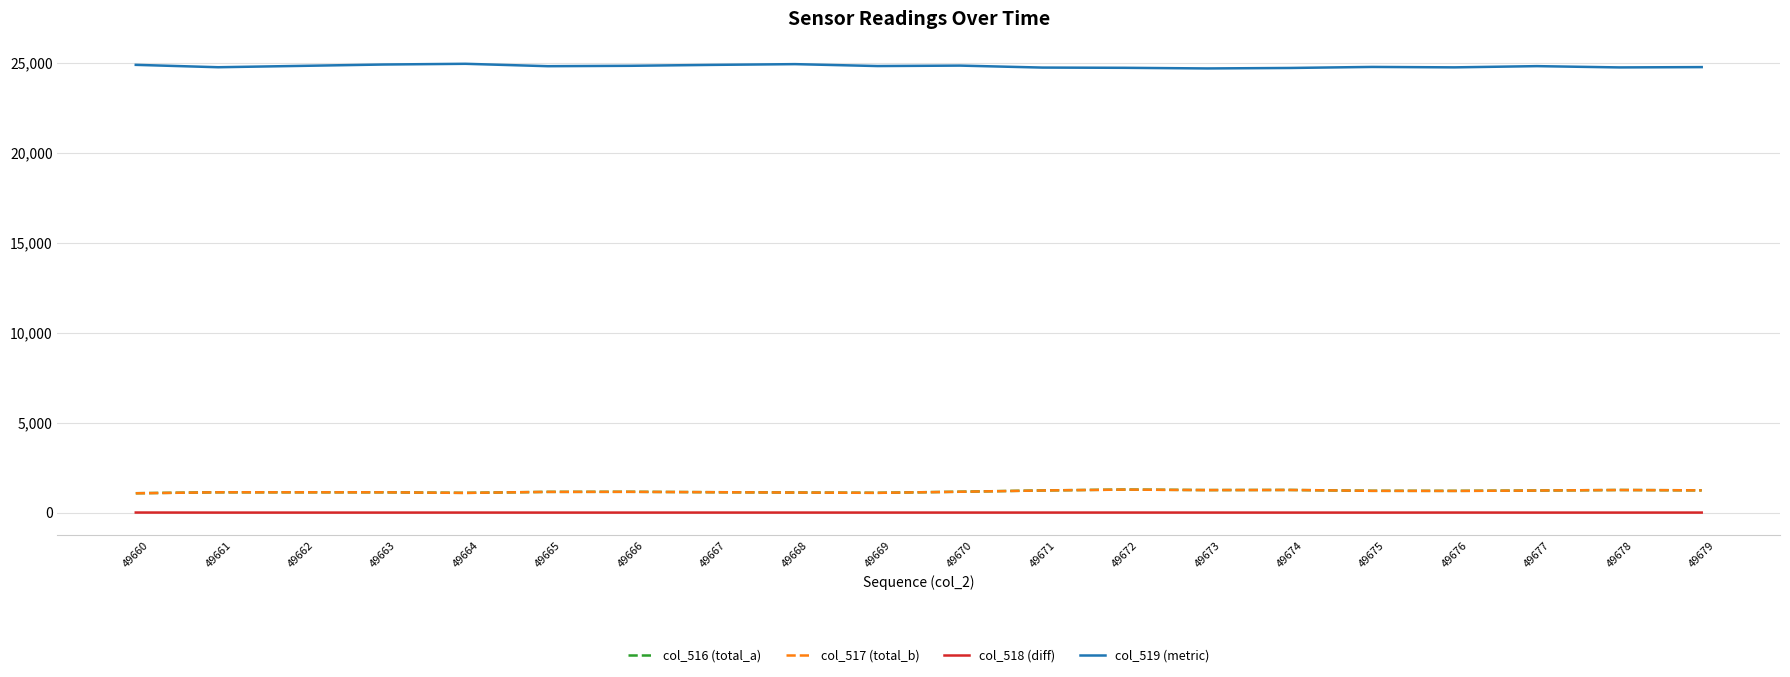

What is the difference between the second highest and minimum values in the col_517 (total_b) series?

184